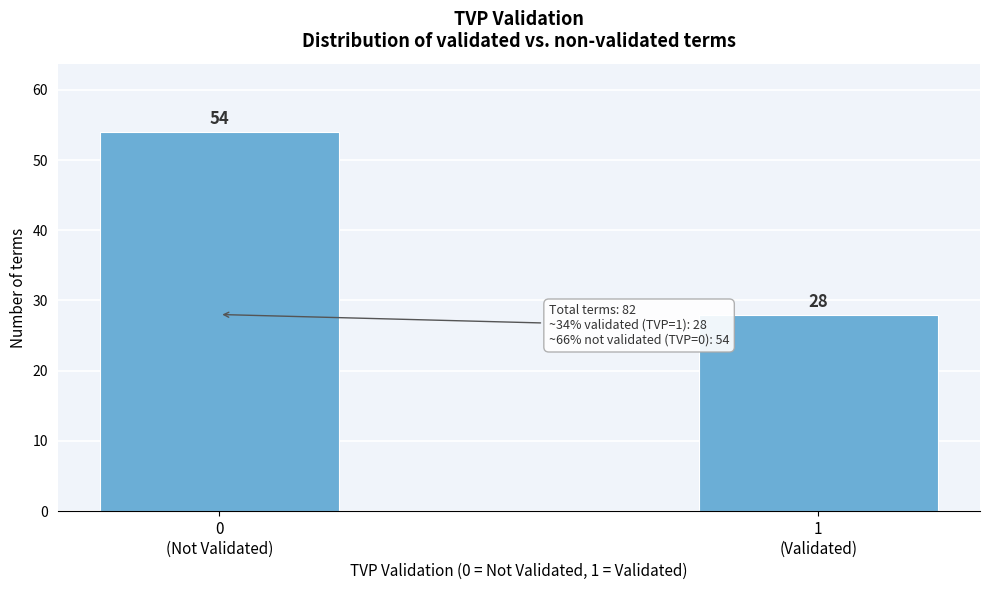

Reading left to right, what are all the values shown in this chart?

54	28